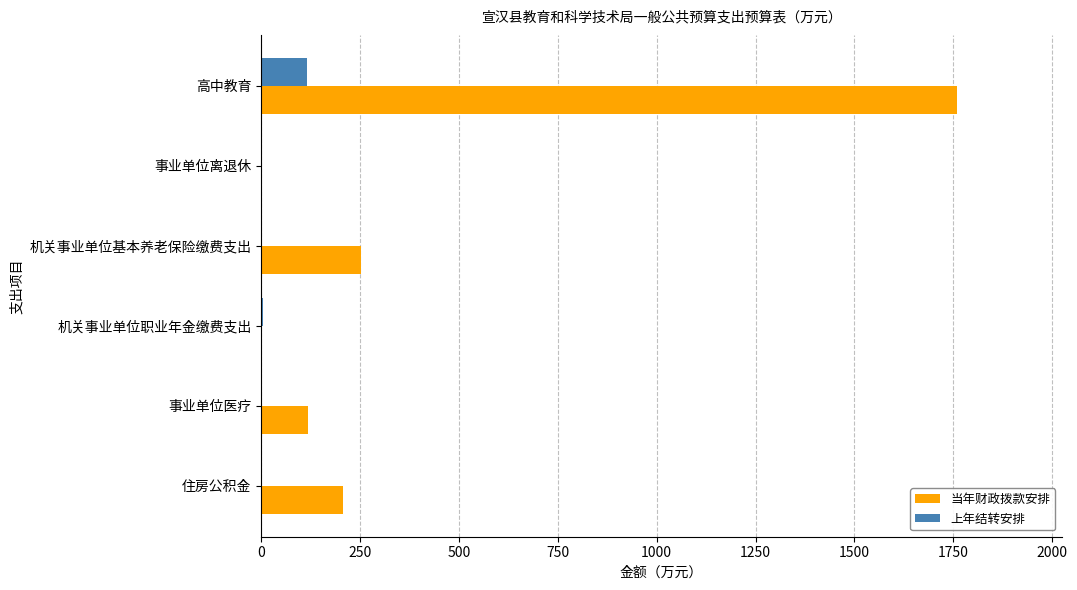

What is the maximum value for 上年结转安排?

116.3